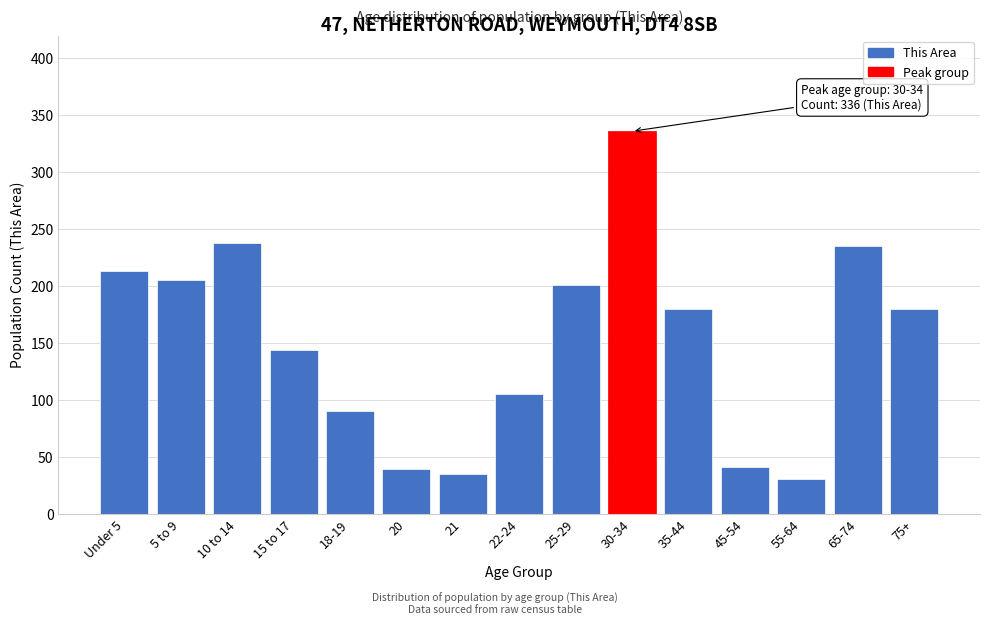

Reading left to right, transcribe all the data shown in this chart.

Under 5=213	5 to 9=205	10 to 14=238	15 to 17=144	18-19=90	20=39	21=35	22-24=105	25-29=201	30-34=336	35-44=180	45-54=41	55-64=31	65-74=235	75+=180